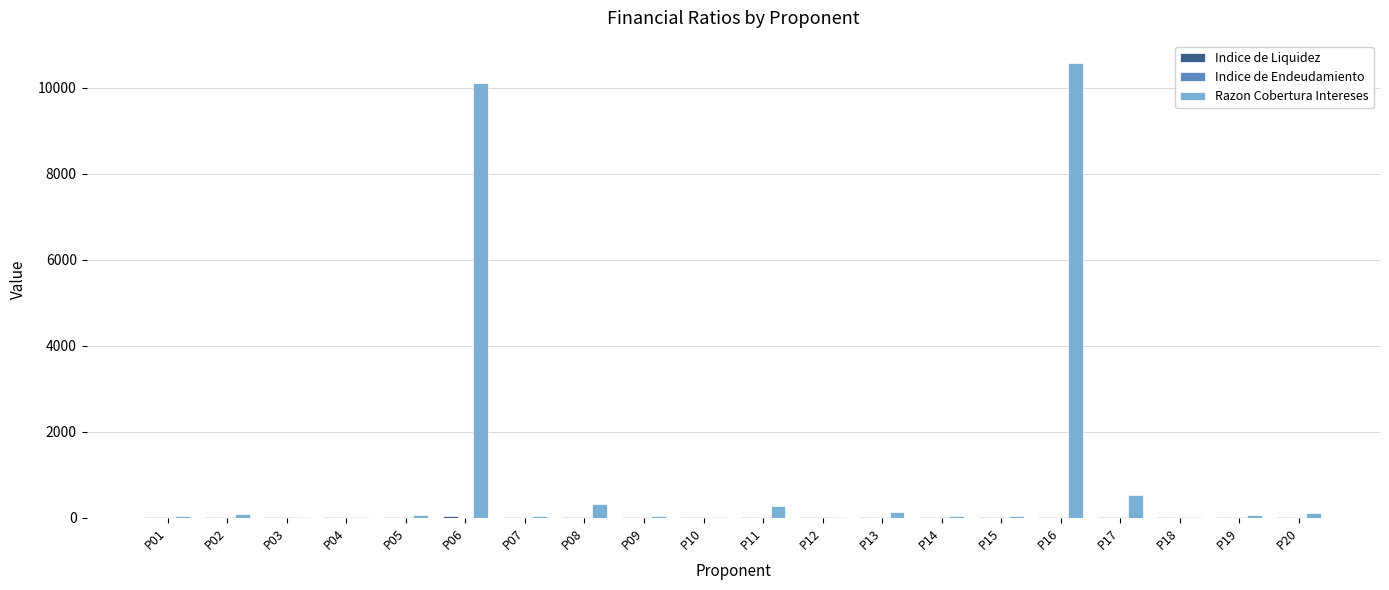

At which category does the chart reach its peak across all series?

P16